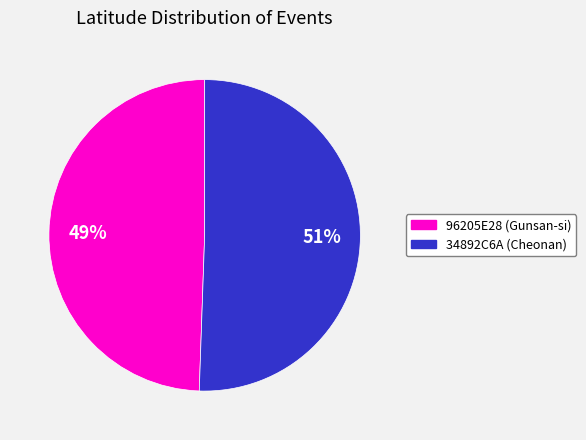

To the nearest percent, what percentage of the pie is 34892C6A (Cheonan)?

51%